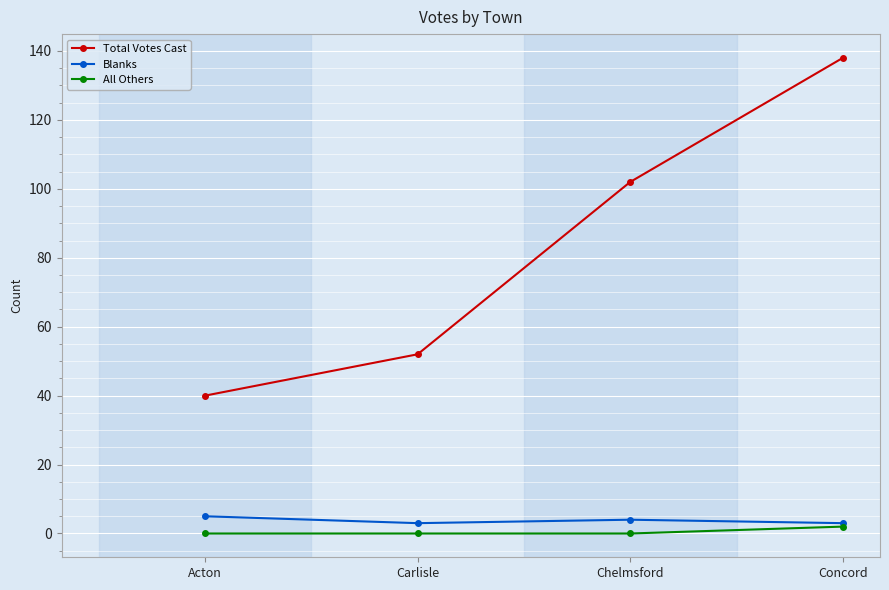

True or false: Total Votes Cast and Blanks cross at least once.

False